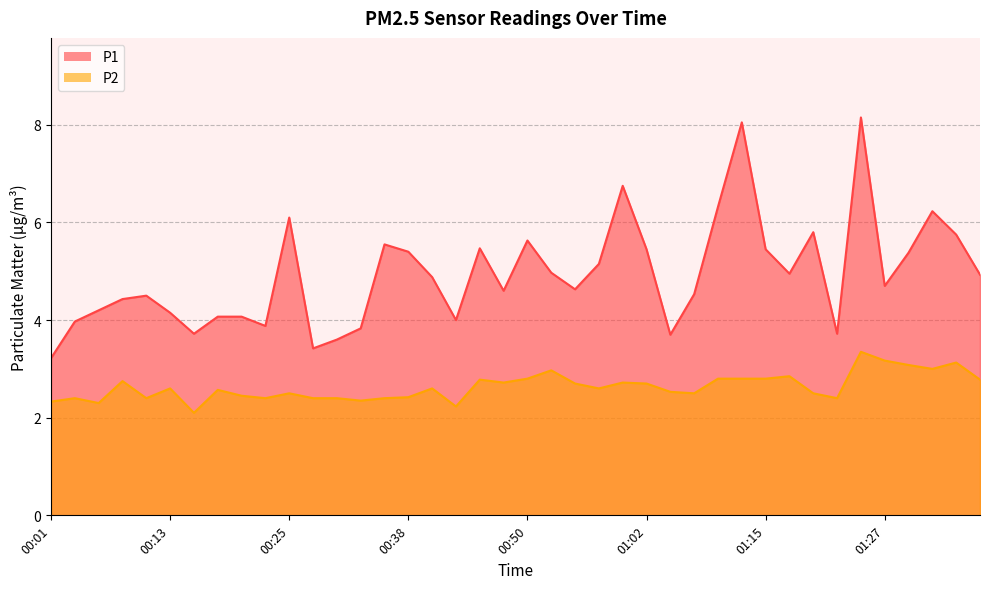

Where does the P1 series first go above 4?

00:06